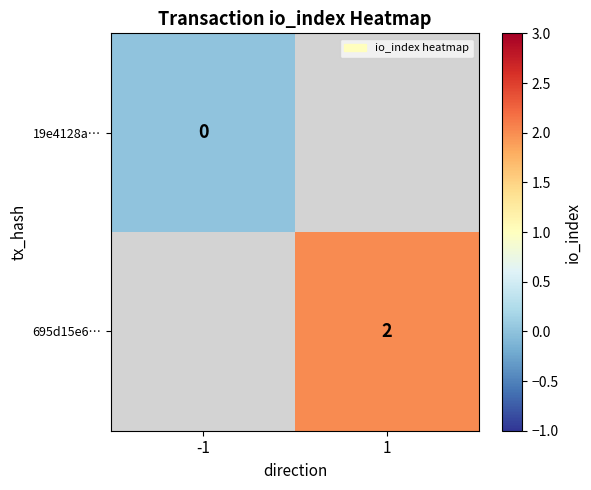

Is the value of 695d15e6… at 1 greater than the value of 19e4128a… at -1?

Yes